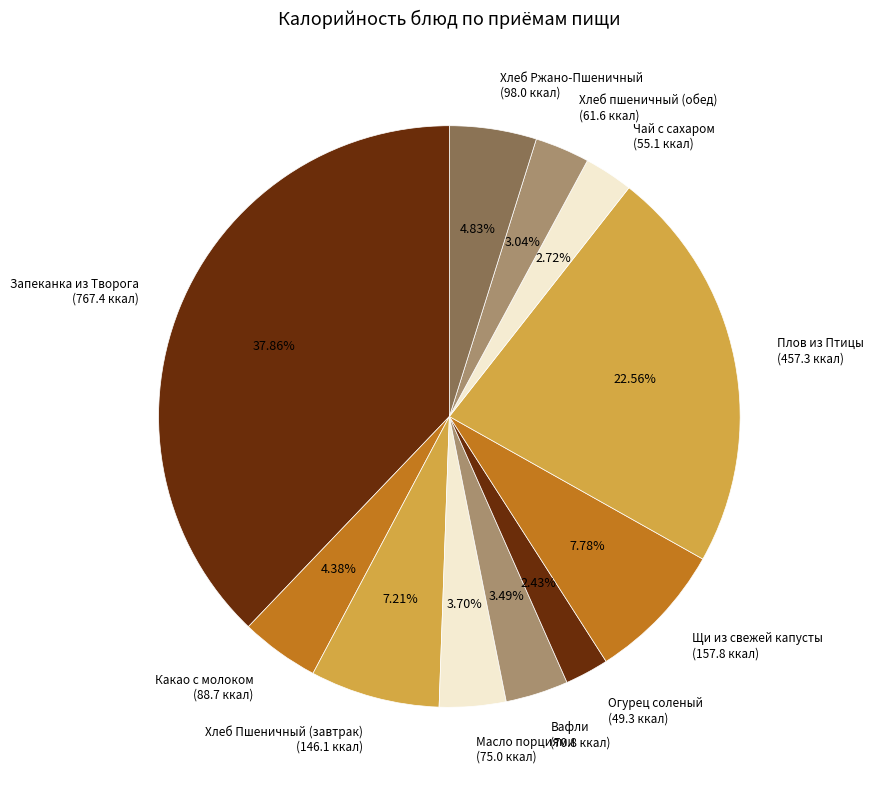

Do Масло порциями (75.0 ккал) and Хлеб пшеничный (обед) (61.6 ккал) together represent more than half of the pie?

No